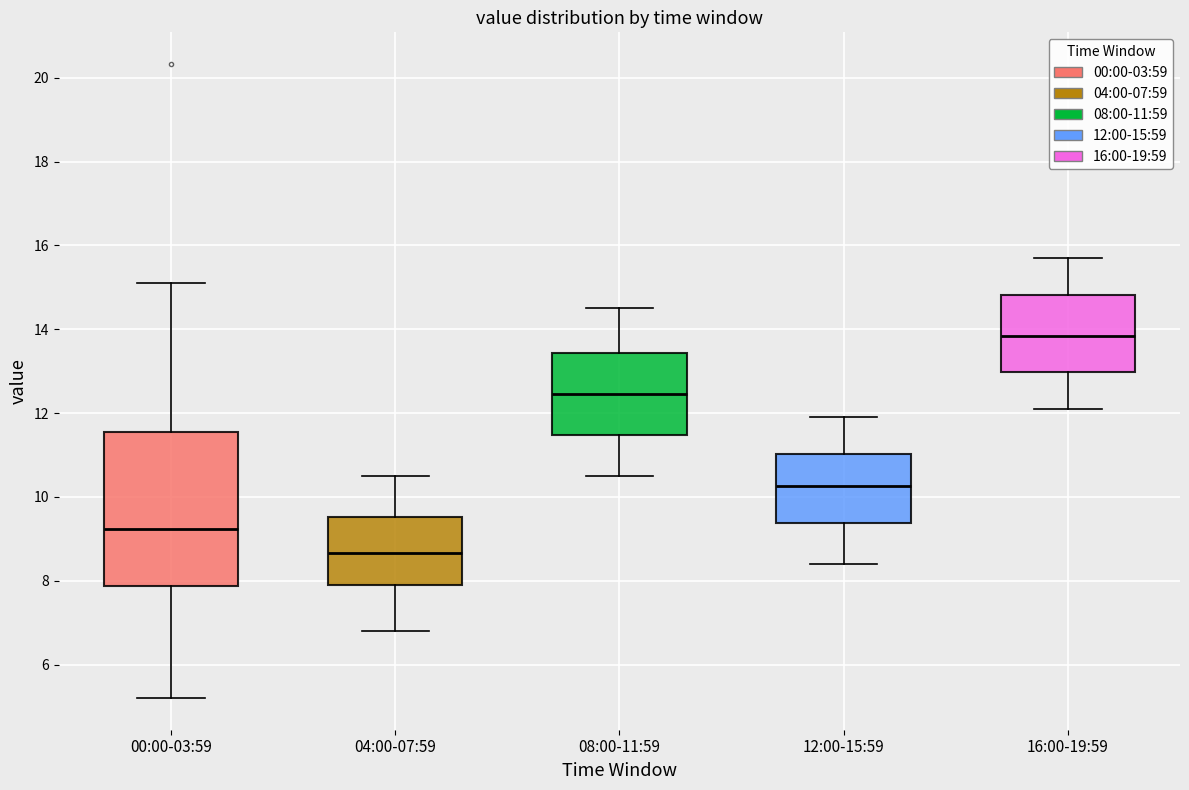

Which box has the highest median line?

16:00-19:59